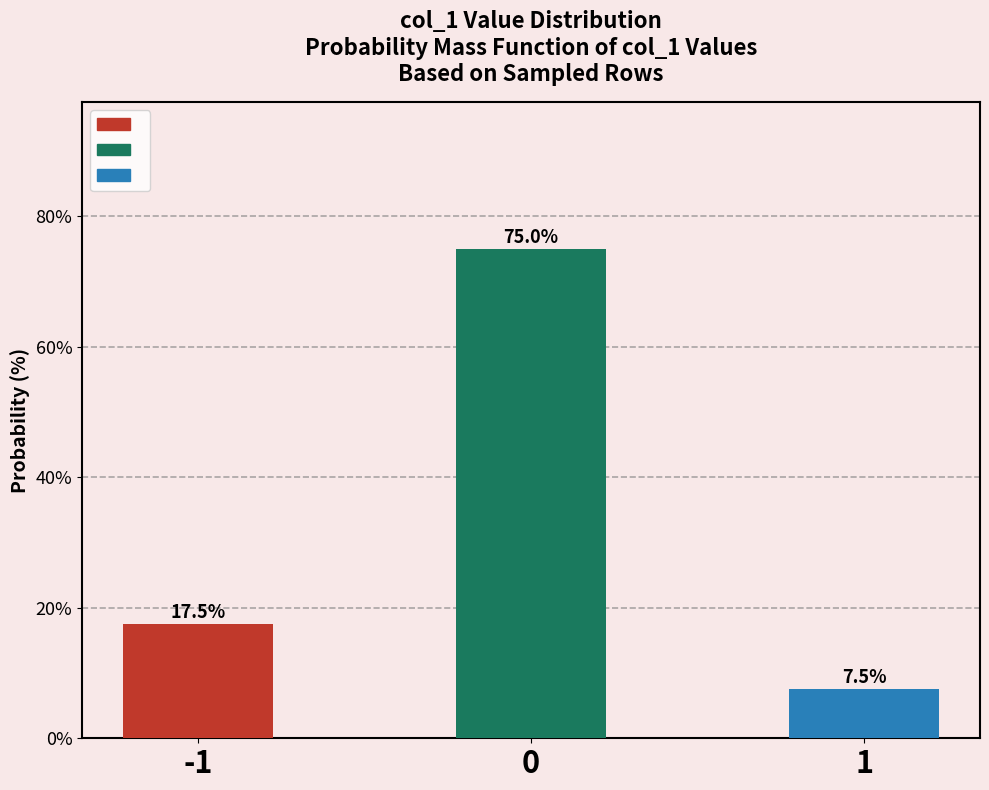

The chart shows a value of 7.5 at 1. True or false?

True